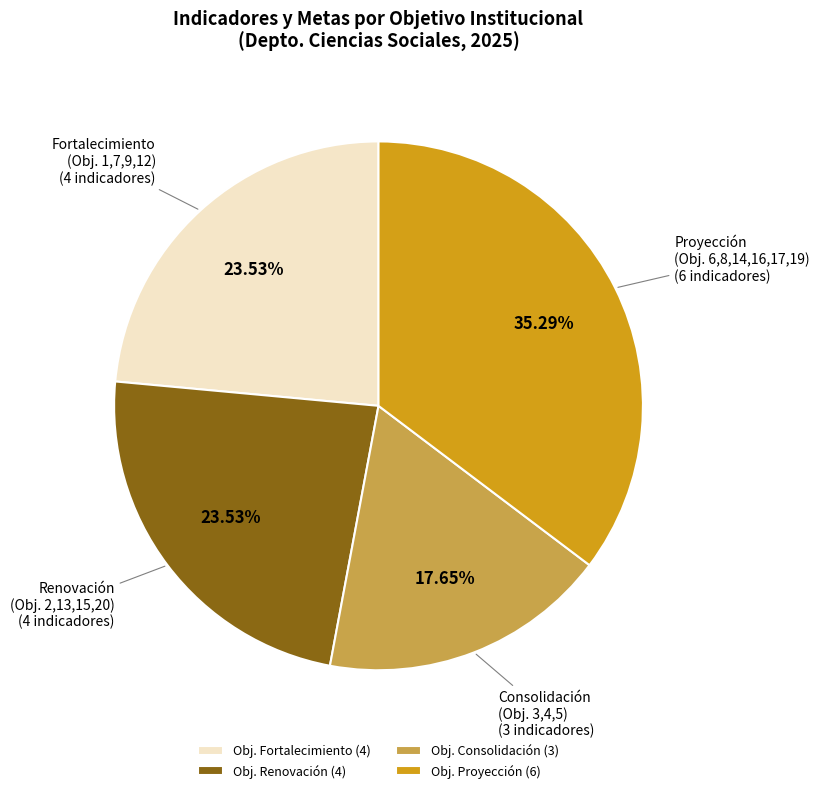

Does any single category account for the majority?

No